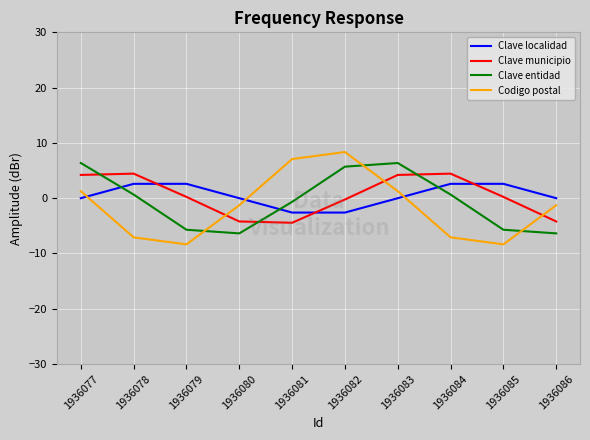

True or false: Clave entidad and Clave municipio intersect in this chart.

True